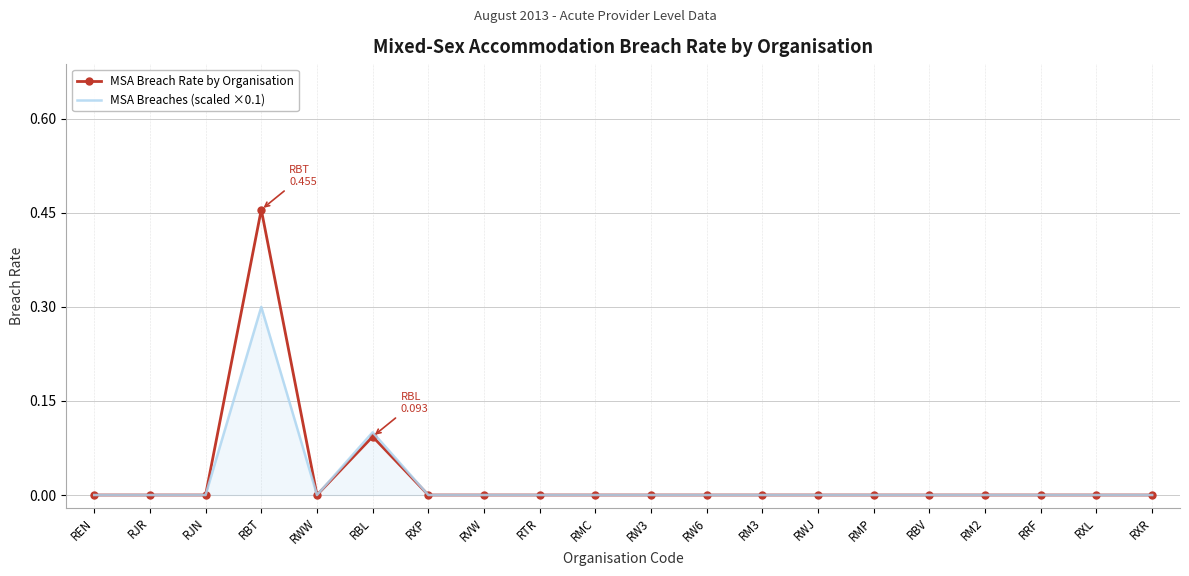

What position from the left is RM3?

13